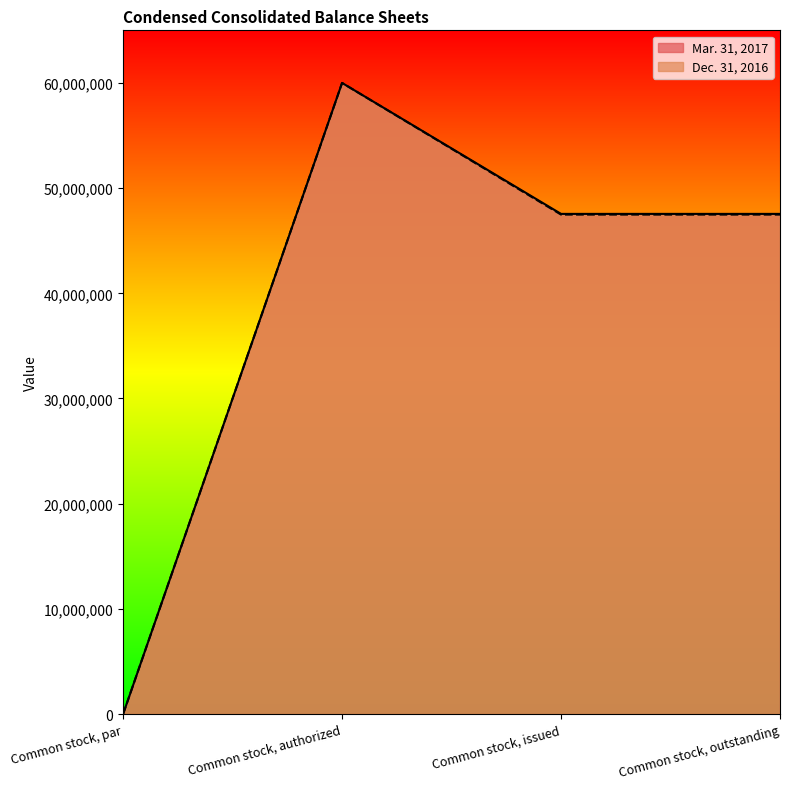

True or false: Dec. 31, 2016 has a value of 20930875 at Common stock, authorized.

False